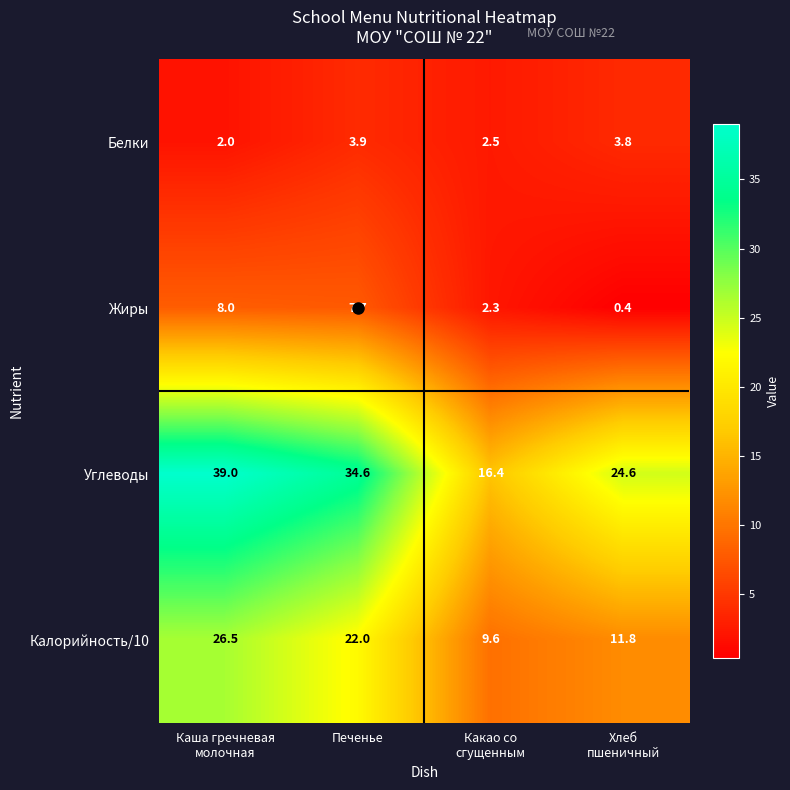

What is the maximum value shown in the chart?

39.0